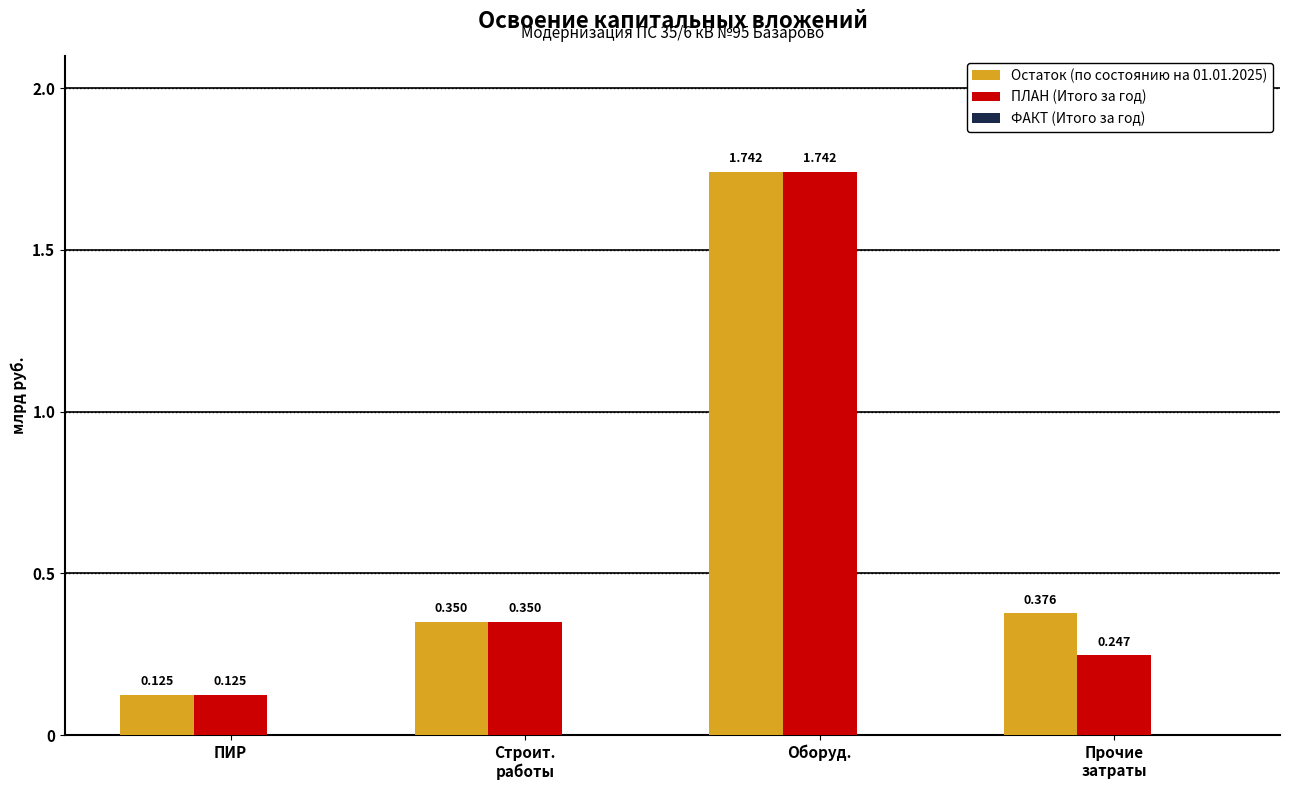

What is the sum of all Остаток (по состоянию на 01.01.2025) values?

2.6